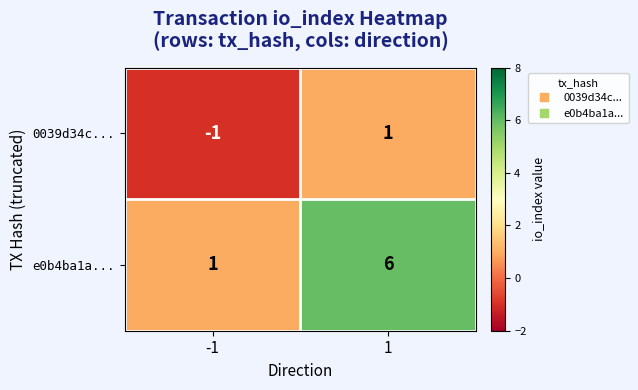

Which series changed the most between -1 and 1?

e0b4ba1a...